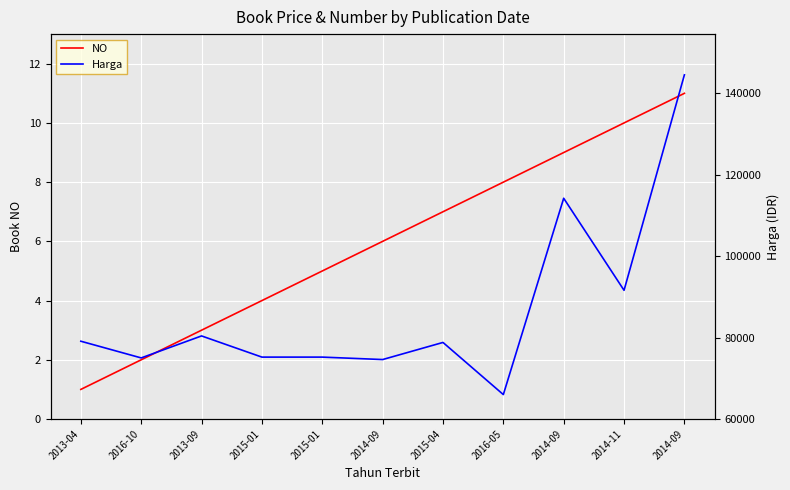

How many lines are shown in the chart?

2